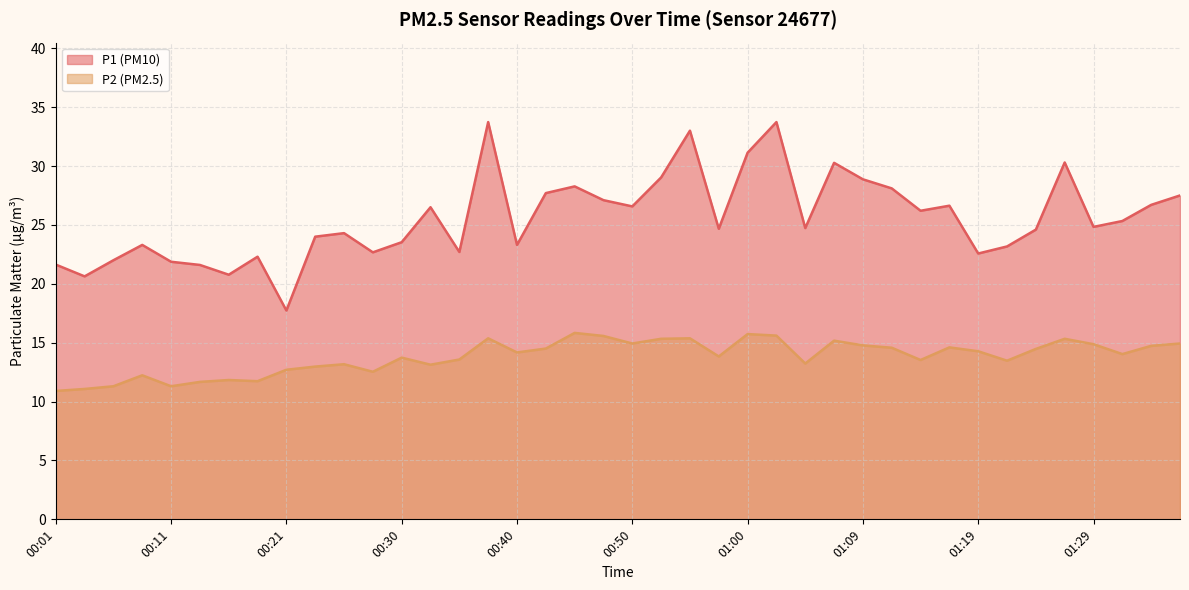

What position from the right is 01:17?

9